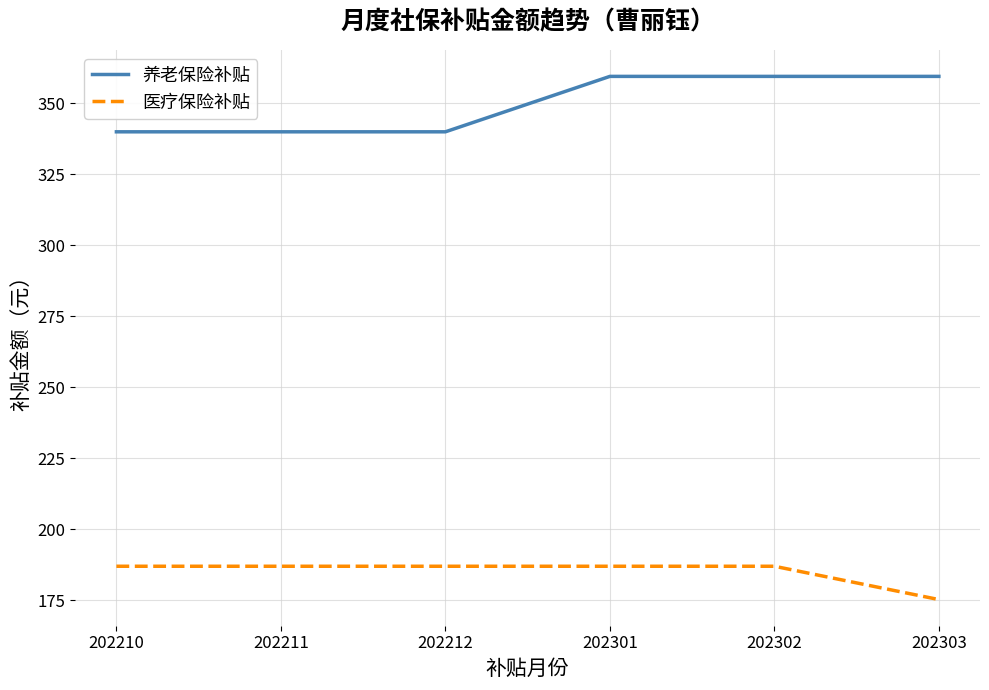

What is the sum of the 医疗保险补贴 values at 202210 and 202303?

362.3